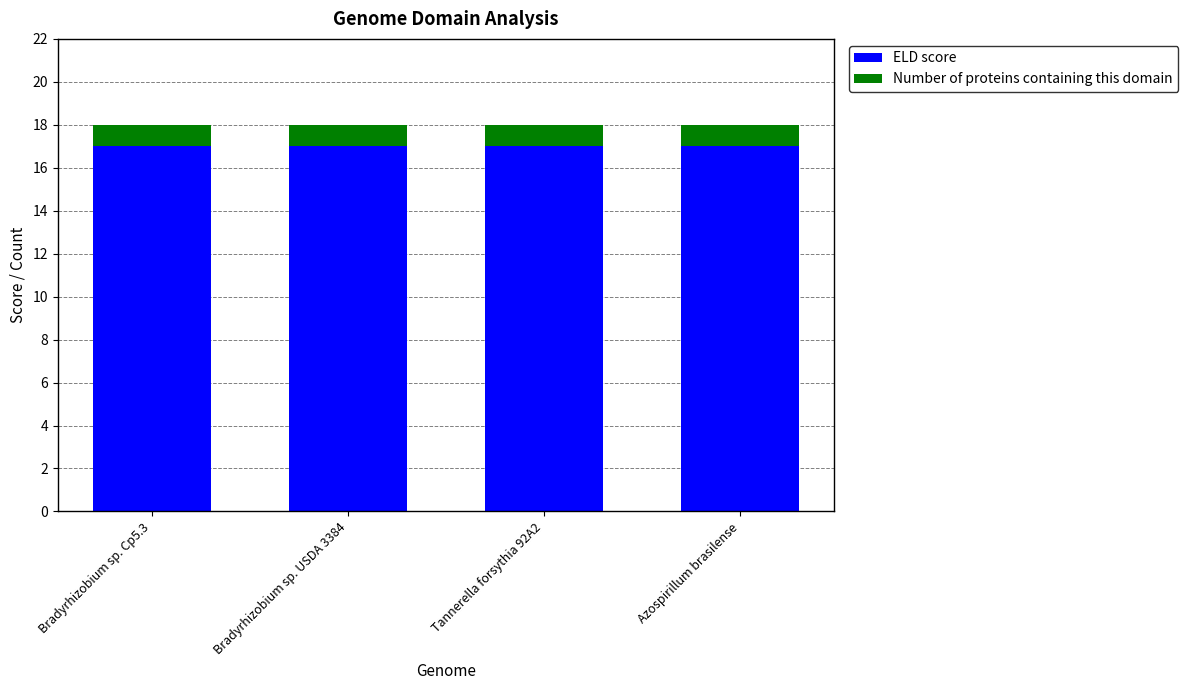

What is the sum of all ELD score values?

68